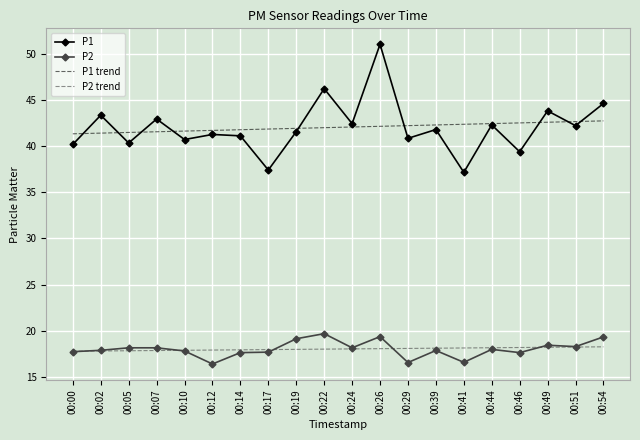

At how many categories does at least one series exceed 38?

20